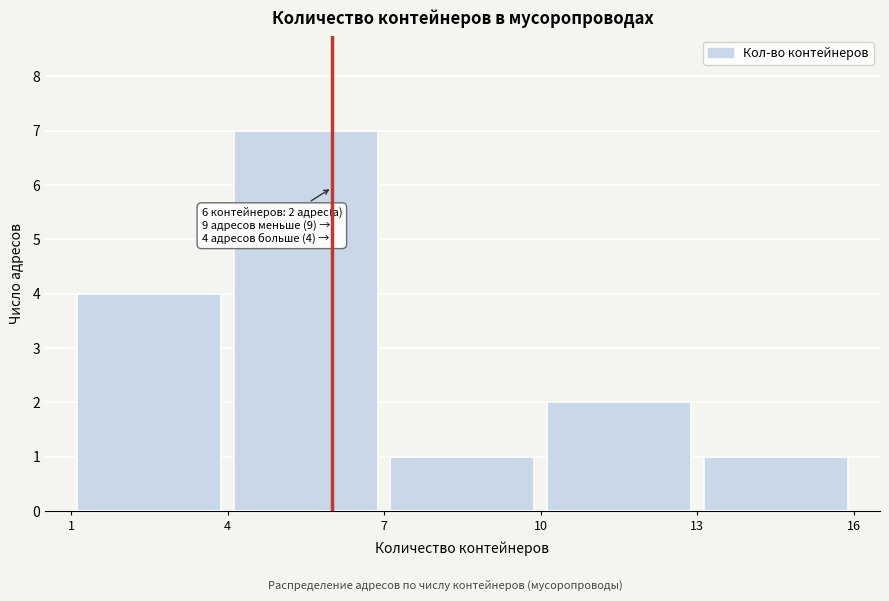

Over which range of the x-axis is the bar tallest?

4 to 7